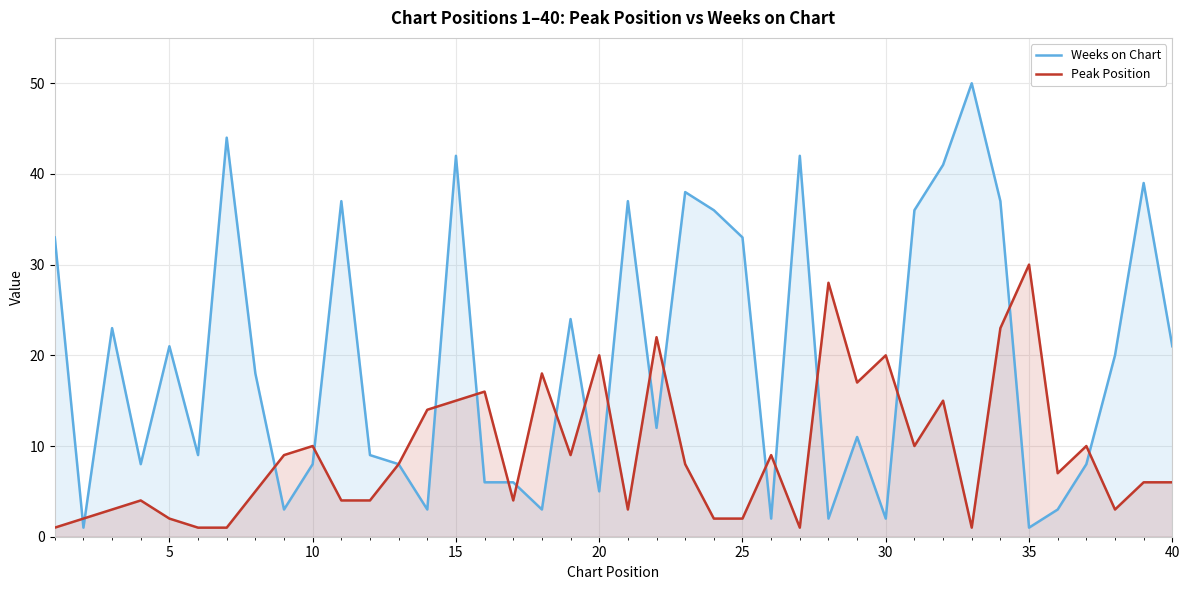

At which label does Peak Position reach its peak?

35